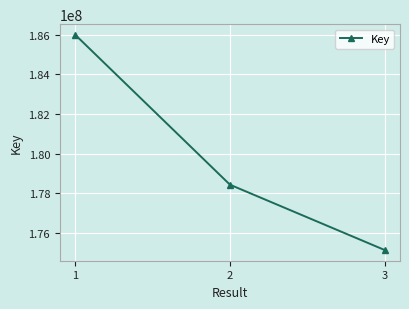

The chart shows a value of 107376463 at 3. True or false?

False